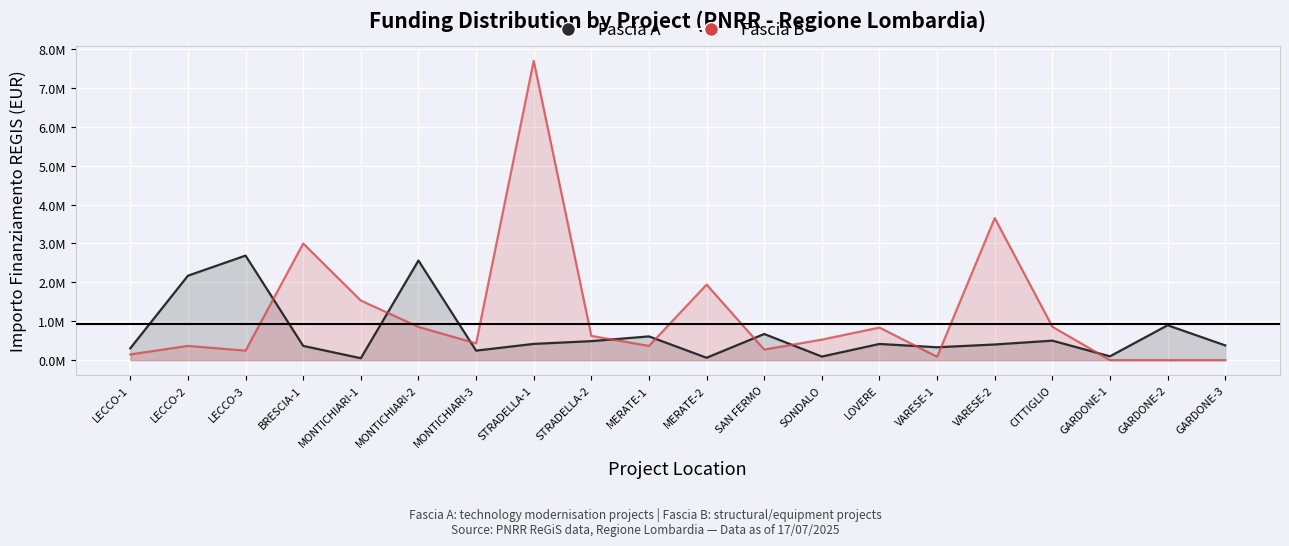

What is the label of the 20th point from the left?

GARDONE-3